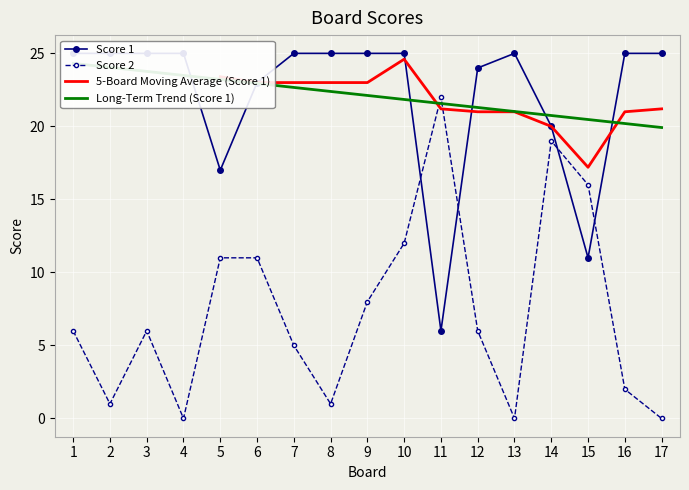

How many data points in Score 2 are above 6?

7